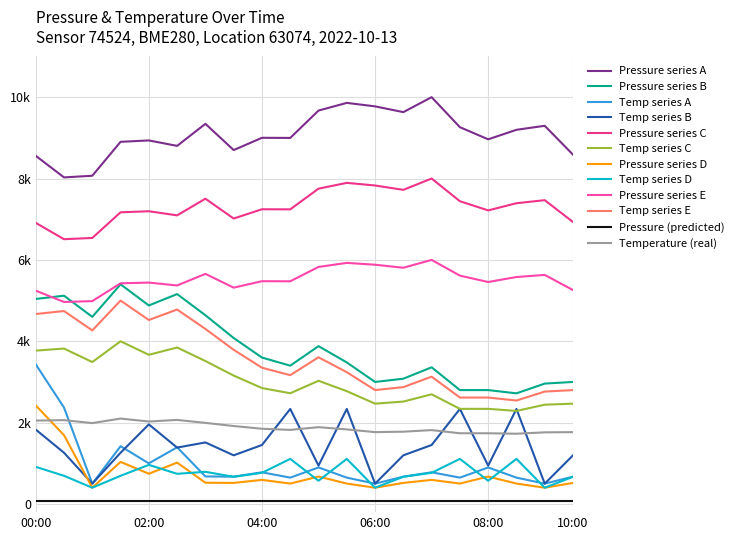

What are all the series names shown in the legend?

Pressure series A, Pressure series B, Temp series A, Temp series B, Pressure series C, Temp series C, Pressure series D, Temp series D, Pressure series E, Temp series E, Pressure (predicted), Temperature (real)